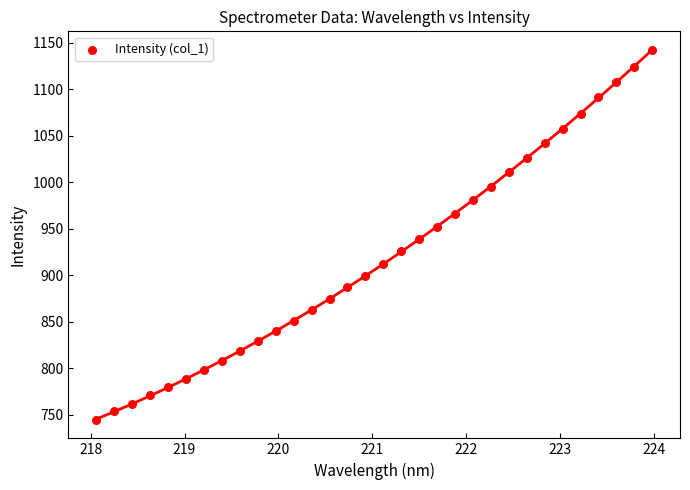

What is the range of X values (max minus min)?

5.9